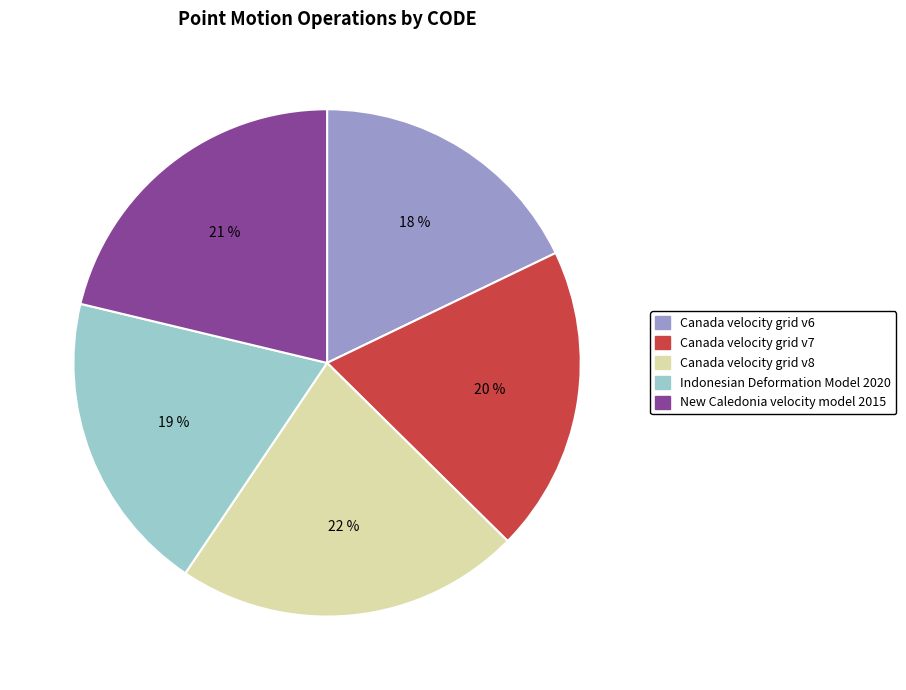

What percentage is the Canada velocity grid v6 slice, to the nearest percent?

18%